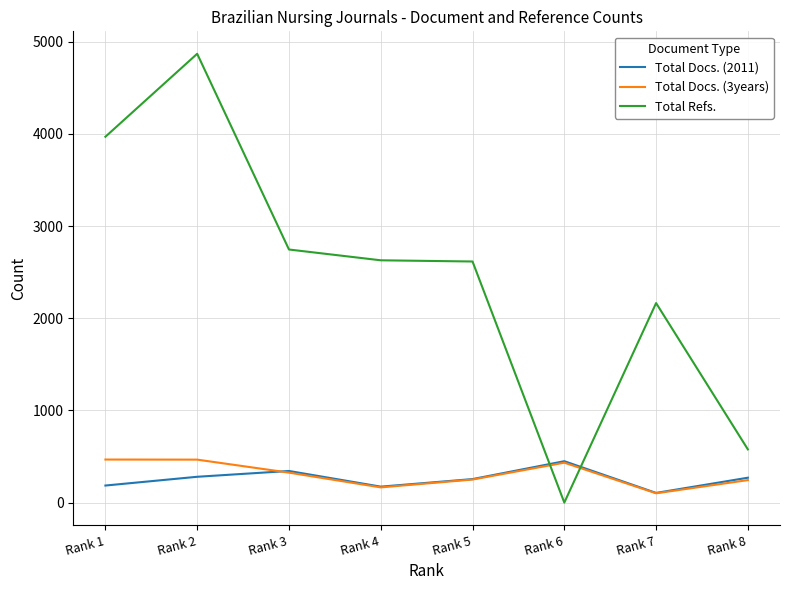

At which category does Total Docs. (3years) reach its first local valley?

Rank 4